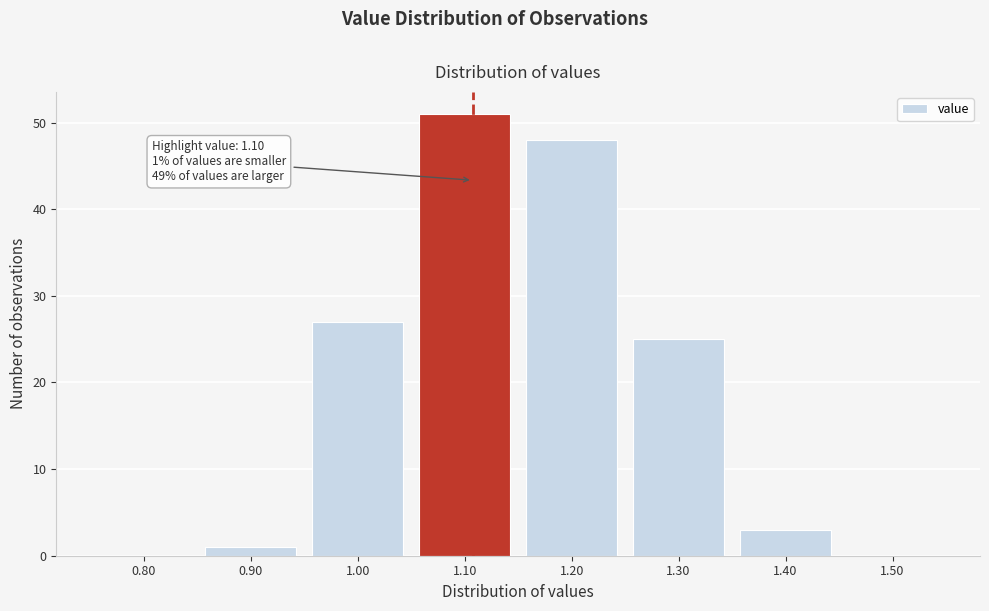

Reading right to left, list all the values displayed in this chart.

1.50=0	1.40=3	1.30=25	1.20=48	1.10=51	1.00=27	0.90=1	0.80=0